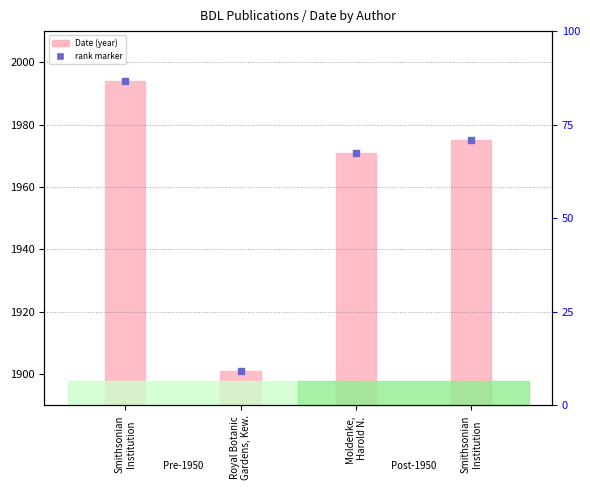

What is the label of the 4th bar from the right?

Smithsonian
Institution